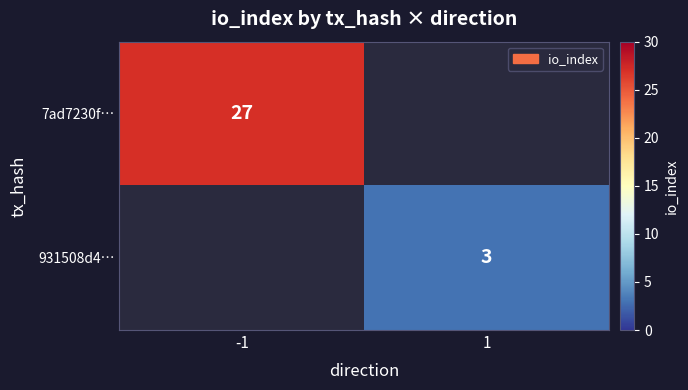

Which category has the highest value across all series?

-1